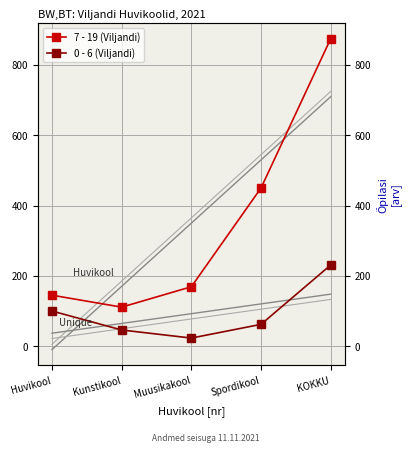

What is the difference between the 7 - 19 (Viljandi) values at Muusikakool and Spordikool?

281